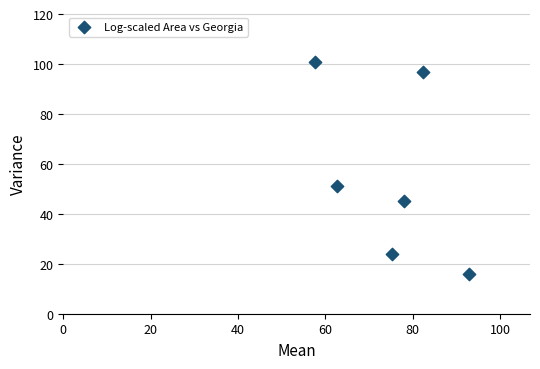

What is the range of Y values (max minus min)?

84.8